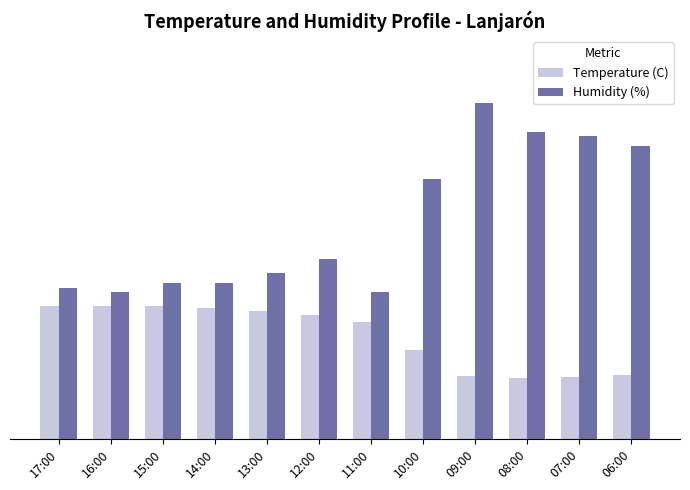

Does the chart contain any negative values?

No